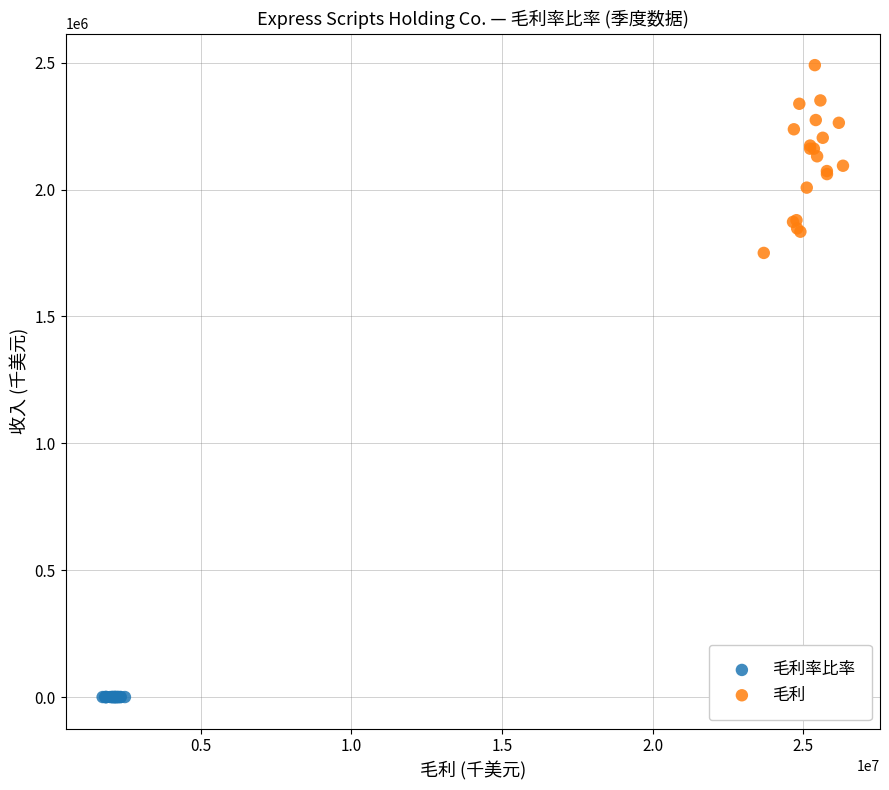

Which series contains the lowest Y value?

毛利率比率